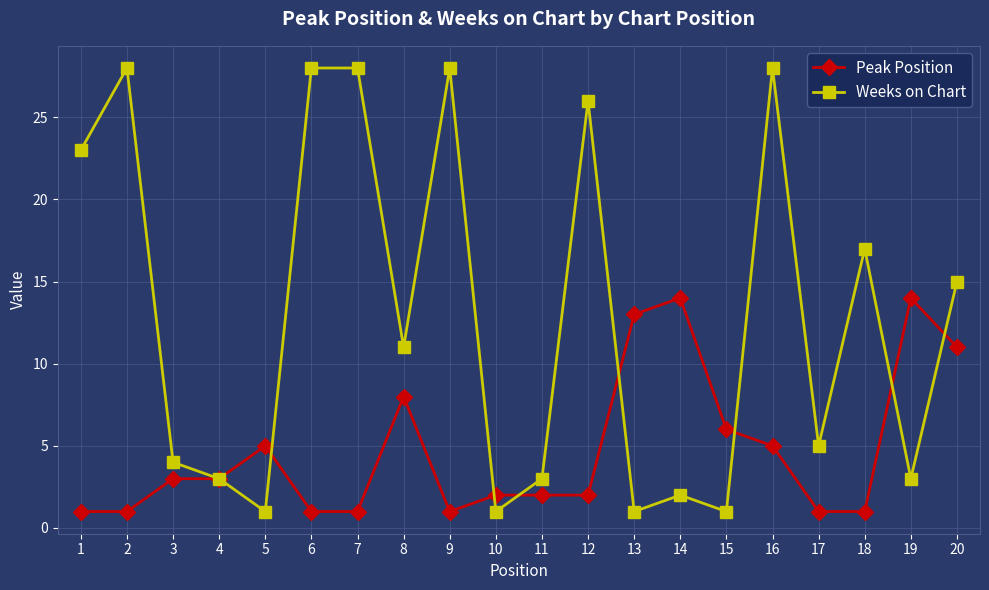

Reading left to right, list all the values displayed in this chart.

Peak Position: 1=1	2=1	3=3	4=3	5=5	6=1	7=1	8=8	9=1	10=2	11=2	12=2	13=13	14=14	15=6	16=5	17=1	18=1	19=14	20=11
Weeks on Chart: 1=23	2=28	3=4	4=3	5=1	6=28	7=28	8=11	9=28	10=1	11=3	12=26	13=1	14=2	15=1	16=28	17=5	18=17	19=3	20=15